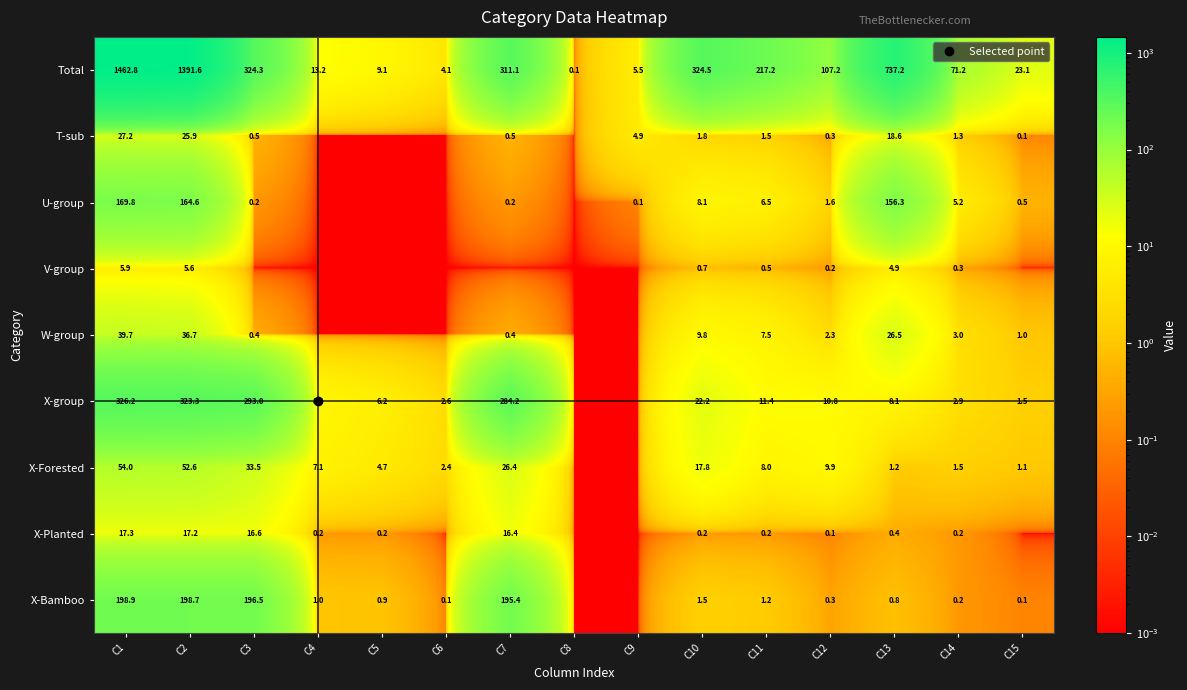

What is the sum of all V-group values?

18.1